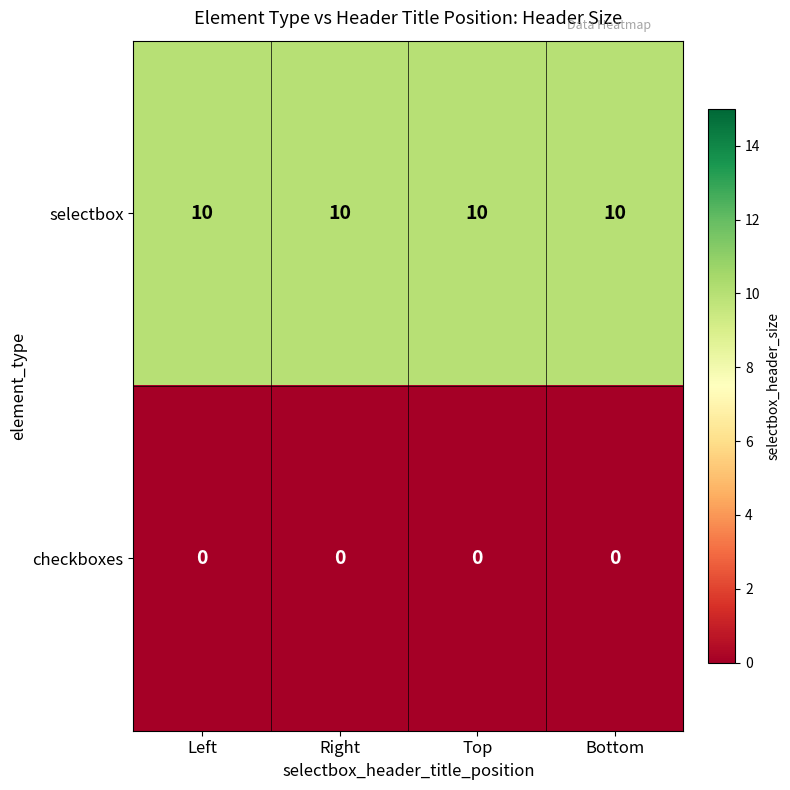

What is the difference between the highest and lowest values at Bottom?

10